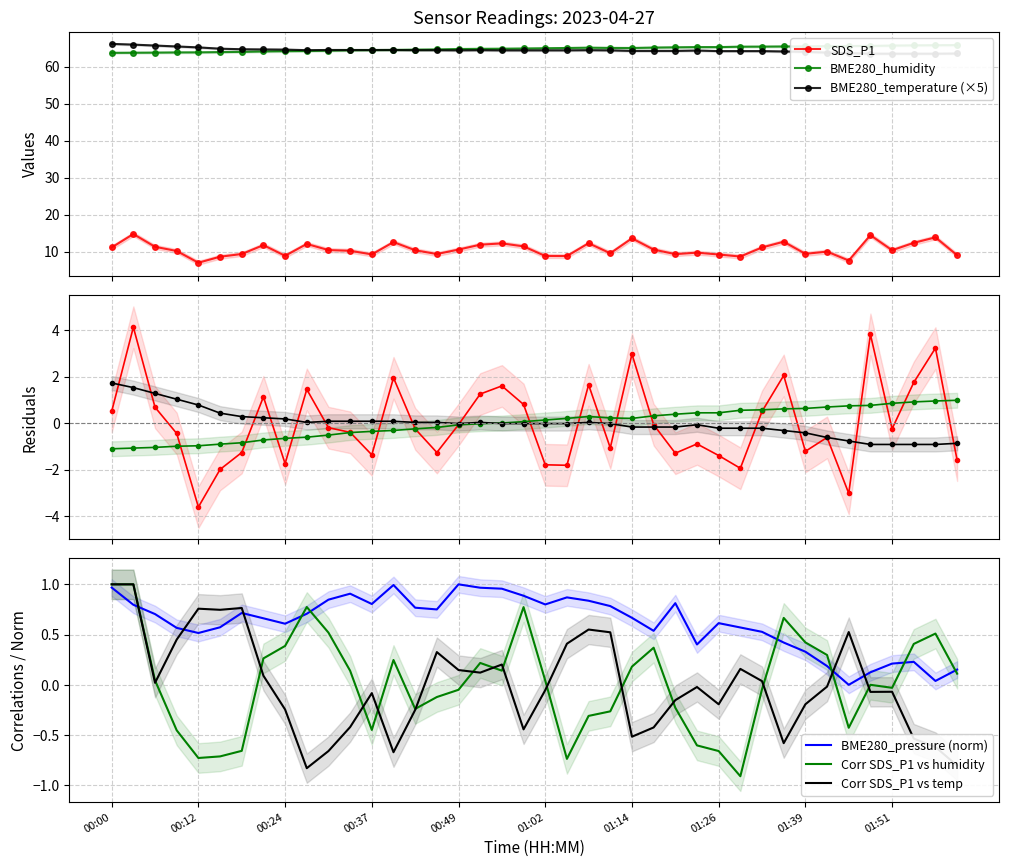

What is the value of the SDS_P1 point at the 22nd from the left?

8.8